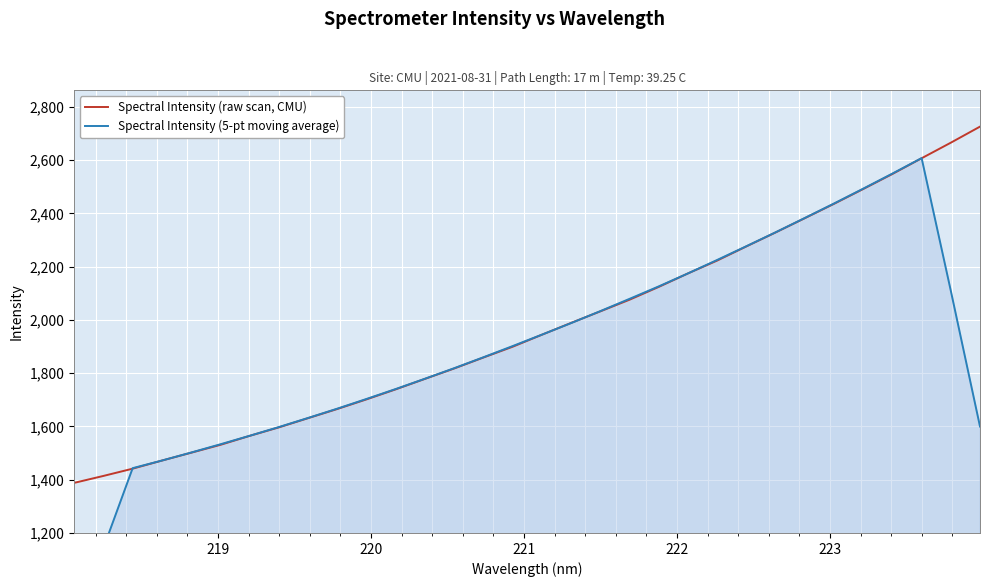

Count the number of categories in the chart.

32